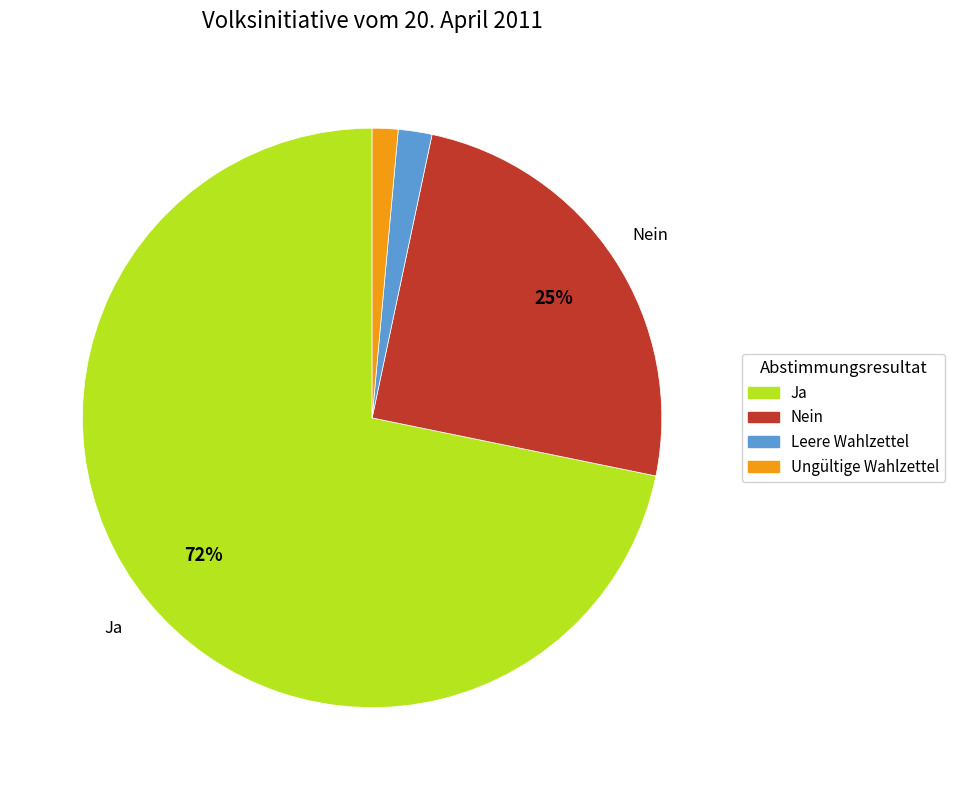

Is it true that Ungültige Wahlzettel is 1% of the pie?

True